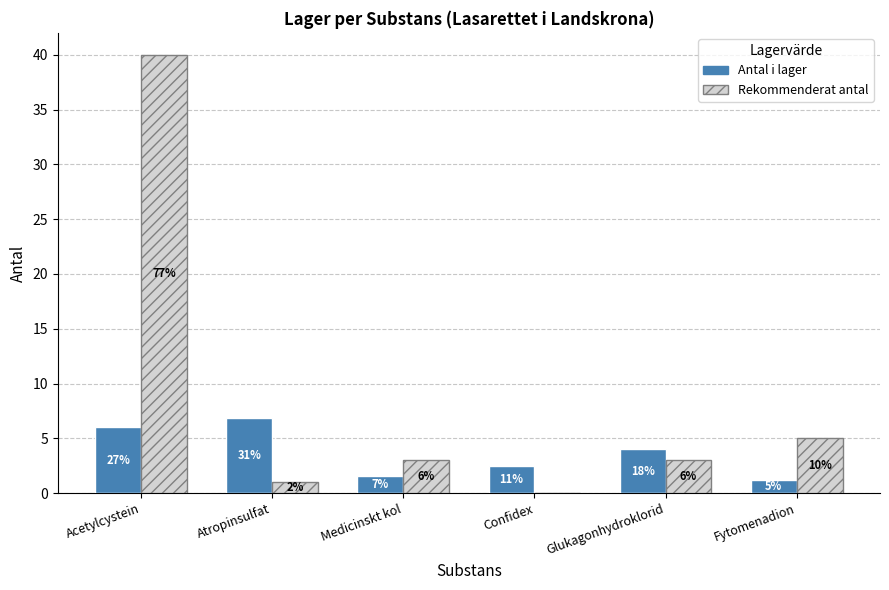

Reading left to right, transcribe all the data shown in this chart.

Antal i lager: 6.0	6.9	1.6	2.5	4.0	1.2
Rekommenderat antal: 40.0	1.0	3.0	0.0	3.0	5.0